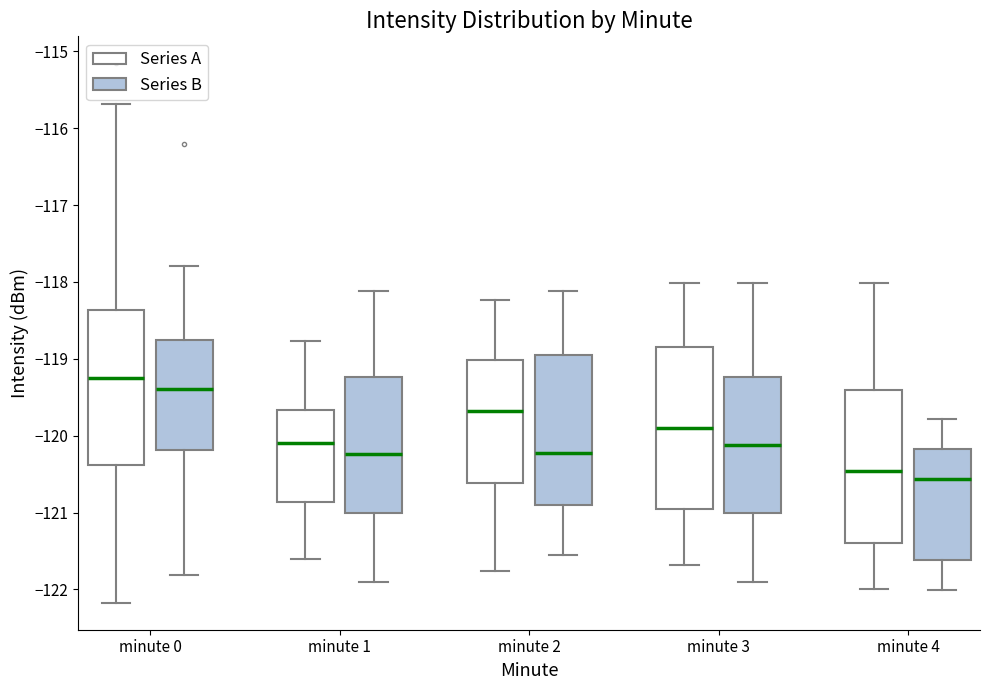

Where does the upper whisker of the box for minute 1 (Series B) end on the y-axis? The values are not printed on the chart, so give them approximately, as read against the axis.

-118.1